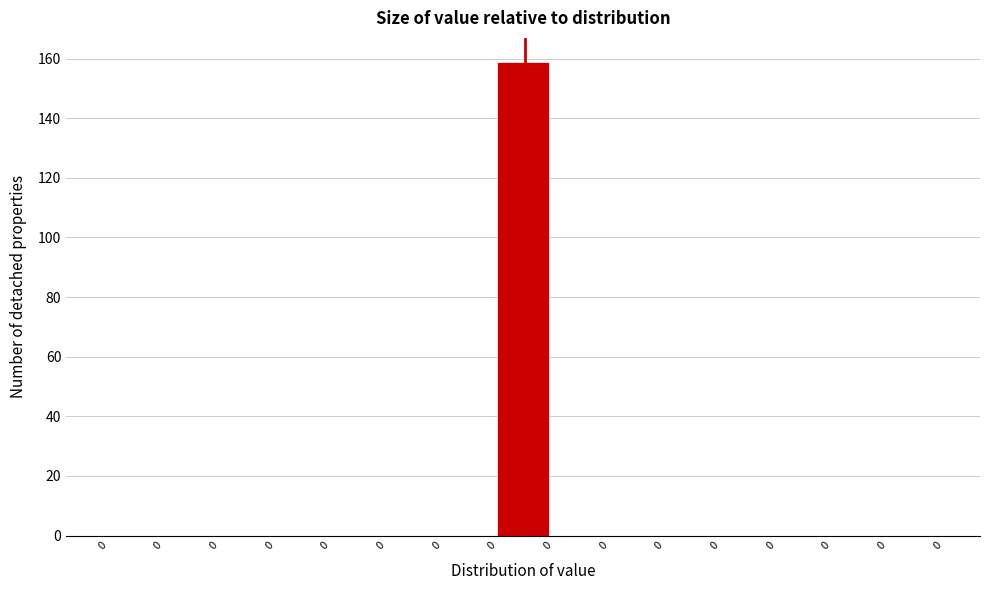

How many series are shown in this chart?

1